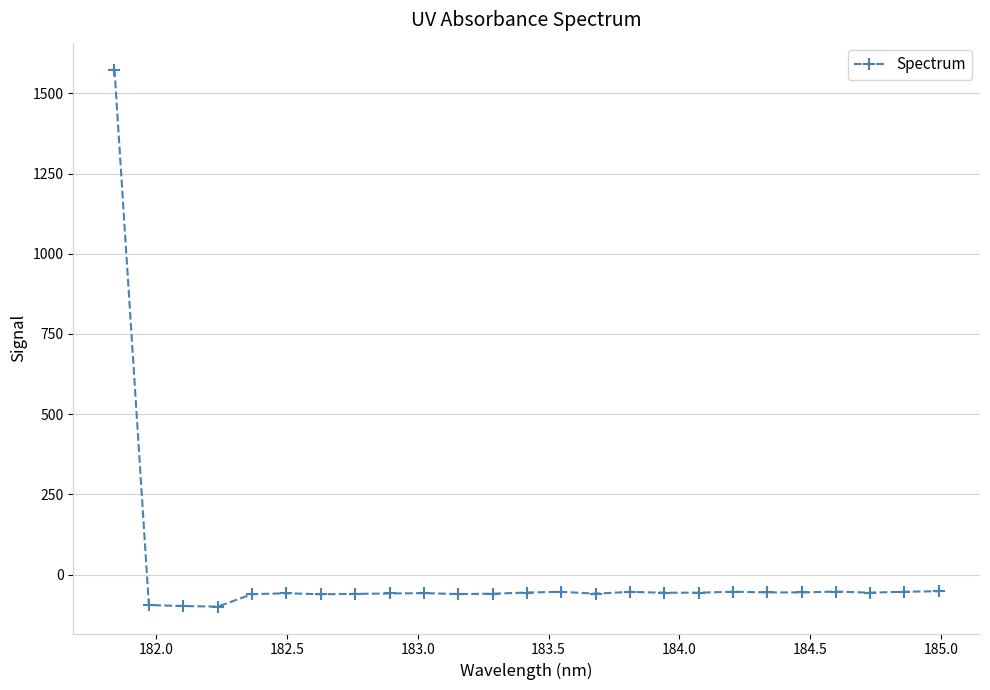

What is the smallest value displayed?

-99.6